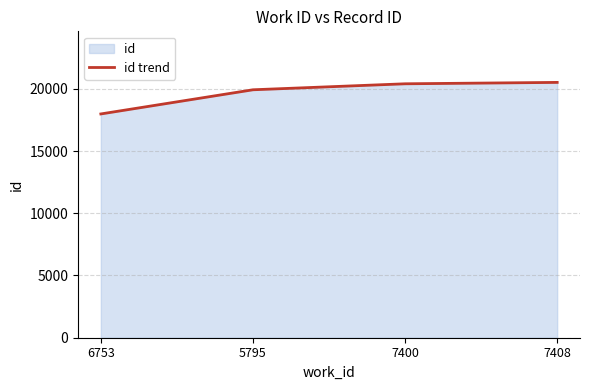

Which label corresponds to the largest value in the chart?

7408